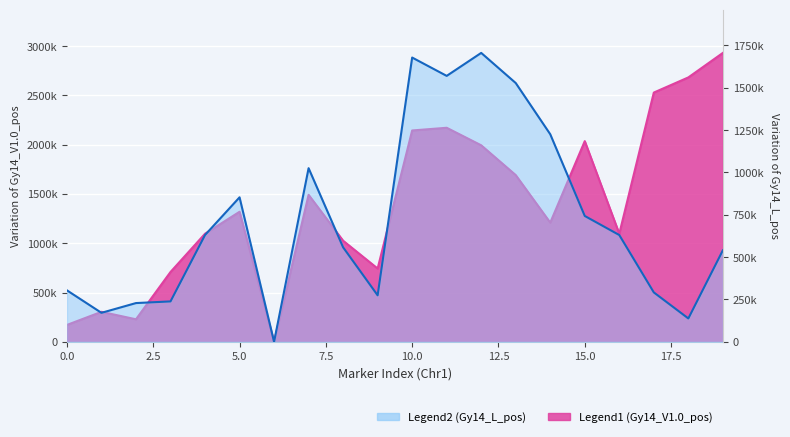

Which series has the largest total across all categories?

Gy14_V1.0_pos